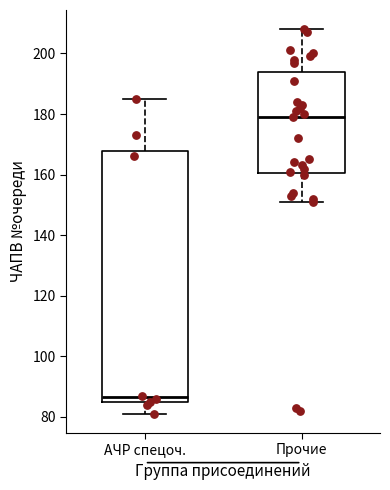

Which box is the tallest, from its lower edge to its upper edge?

АЧР спецоч.